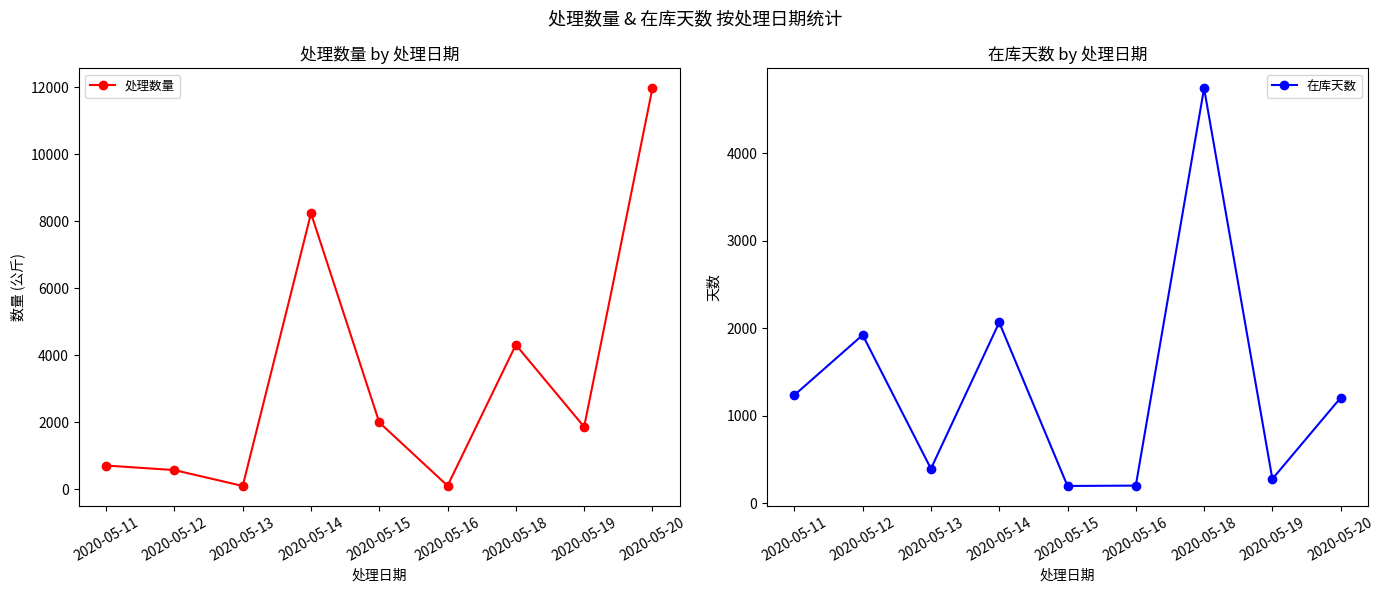

At which category does 在库天数 reach its first local peak?

2020-05-12